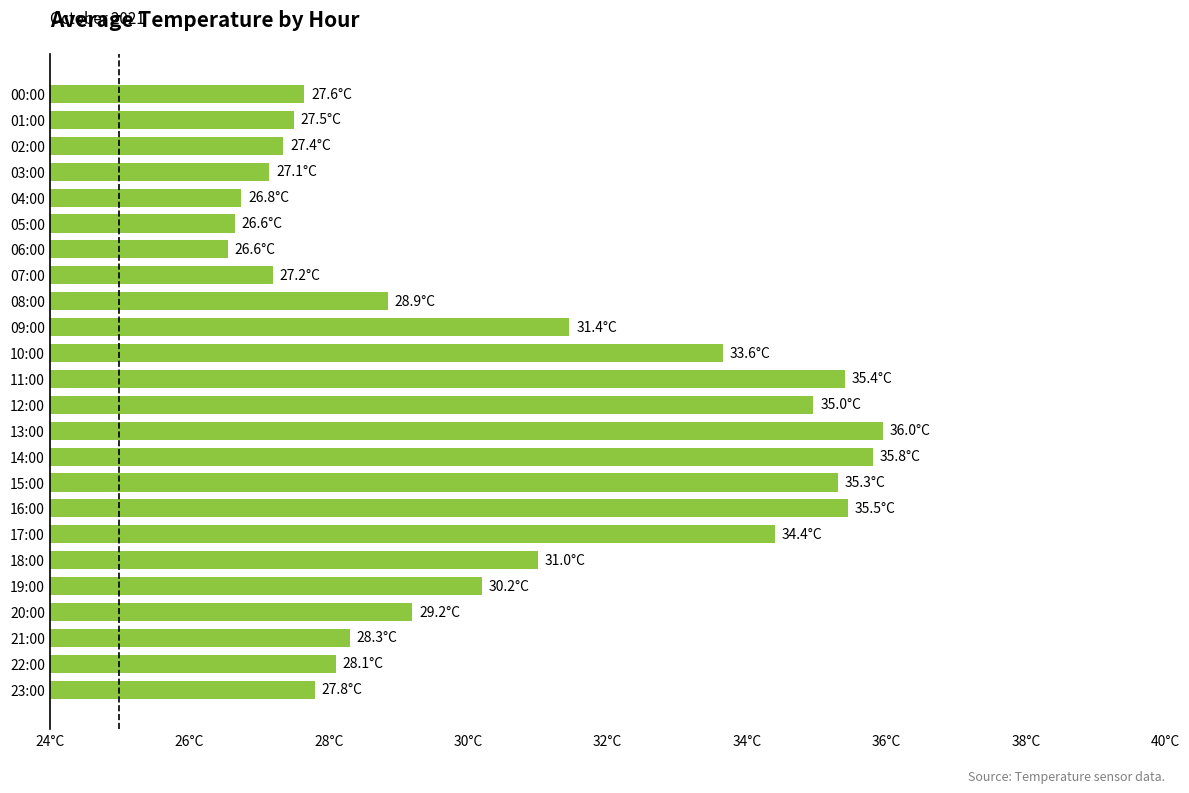

Does the chart contain any negative values?

No